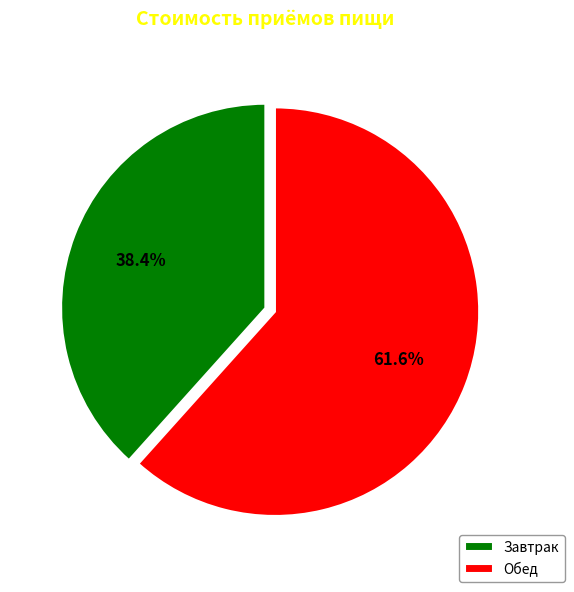

Combined, what portion of the pie is Завтрак and Обед?

100.0%